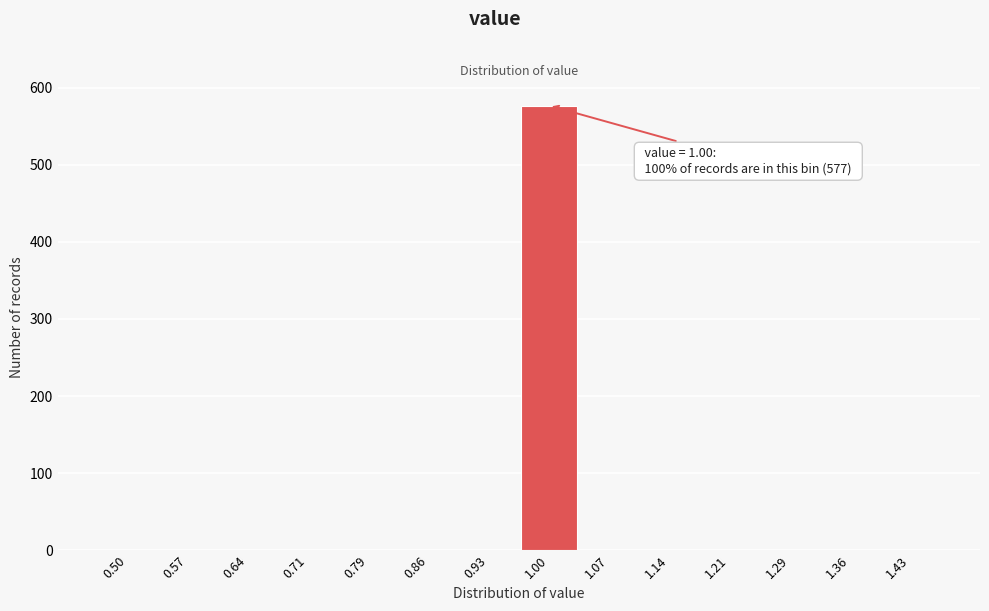

Reading right to left, transcribe all the data shown in this chart.

1.43=0	1.36=0	1.29=0	1.21=0	1.14=0	1.07=0	1.00=577	0.93=0	0.86=0	0.79=0	0.71=0	0.64=0	0.57=0	0.50=0